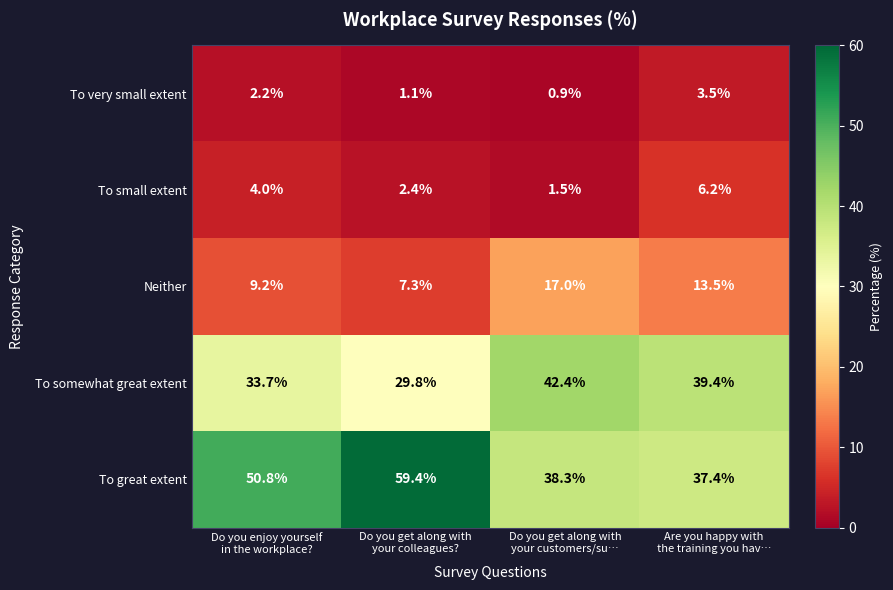

Reading left to right, transcribe all the data shown in this chart.

To very small extent: 2.2	1.1	0.9	3.5
To small extent: 4.0	2.4	1.5	6.2
Neither: 9.2	7.3	17.0	13.5
To somewhat great extent: 33.7	29.8	42.4	39.4
To great extent: 50.8	59.4	38.3	37.4